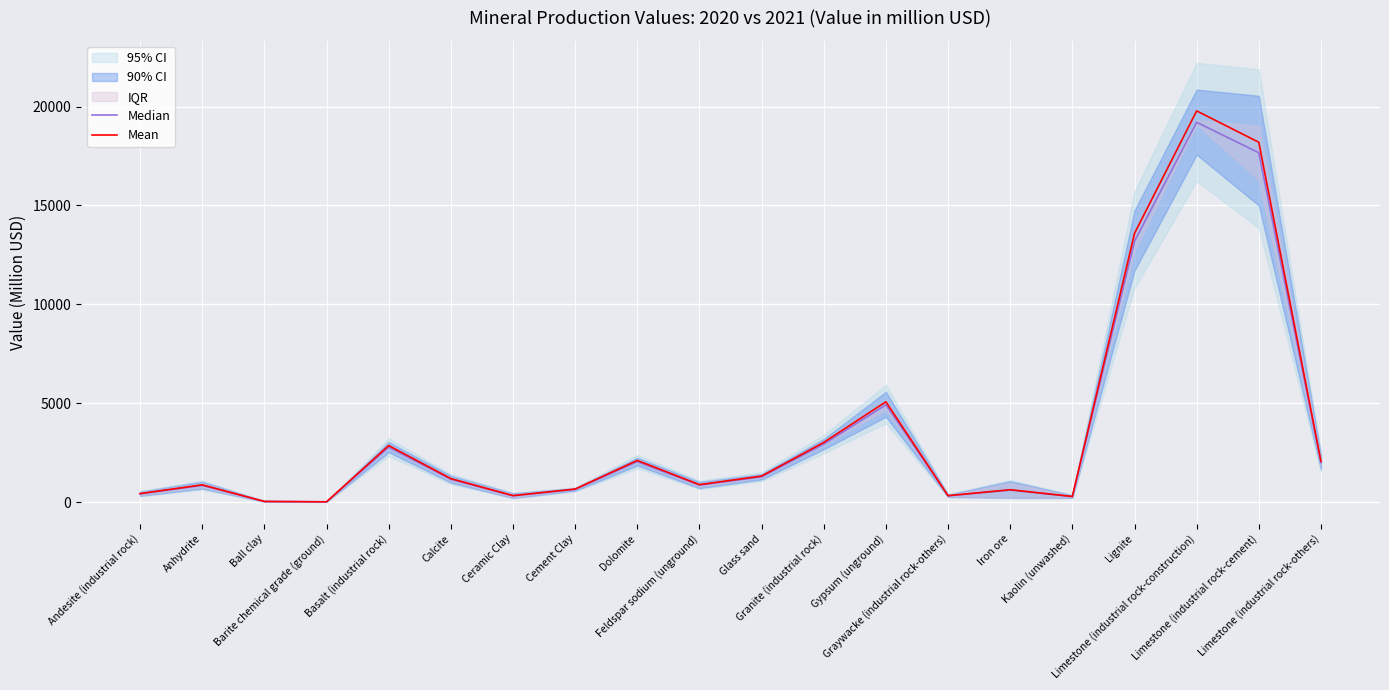

True or false: Mean has a value of 427.0 at Andesite (industrial rock).

True